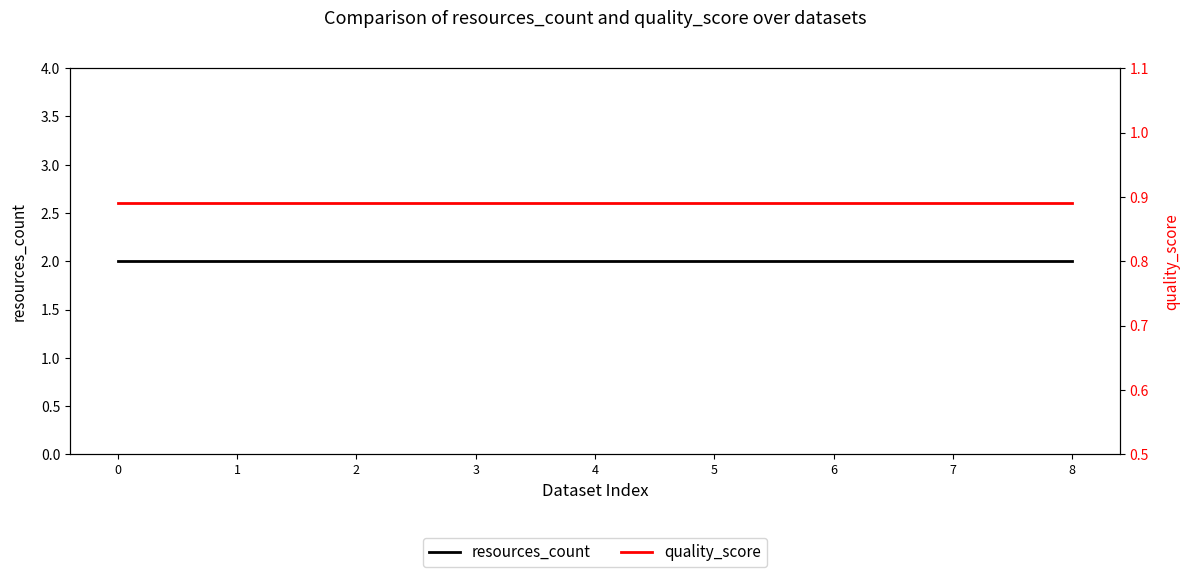

Which series changed the most between 2 and 3?

resources_count